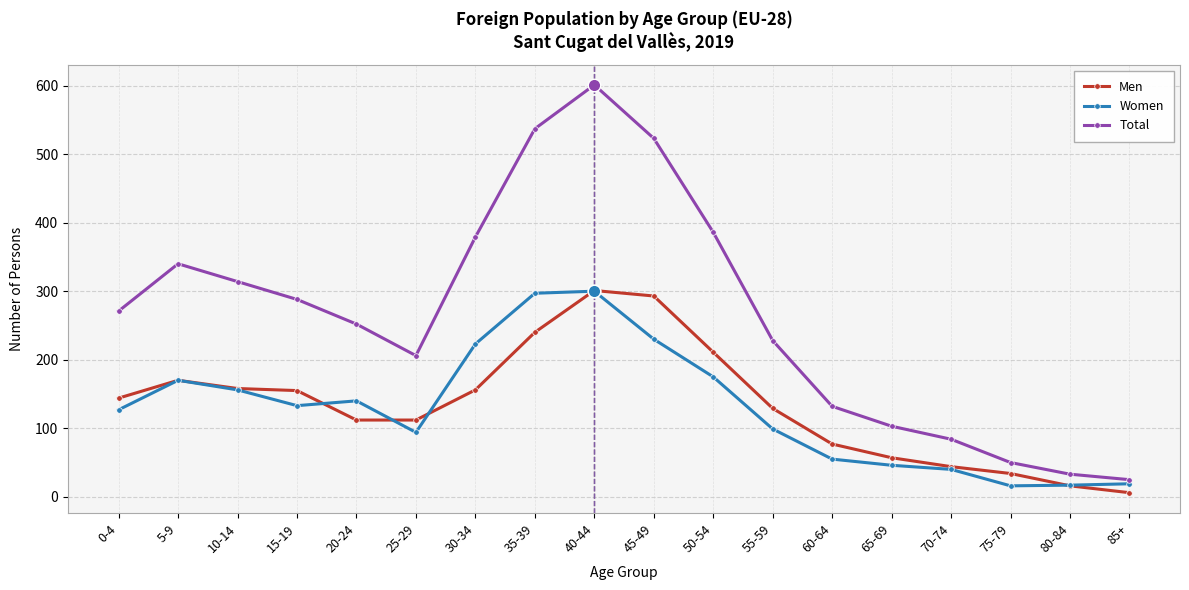

Which series changed the most between 0-4 and 50-54?

Total